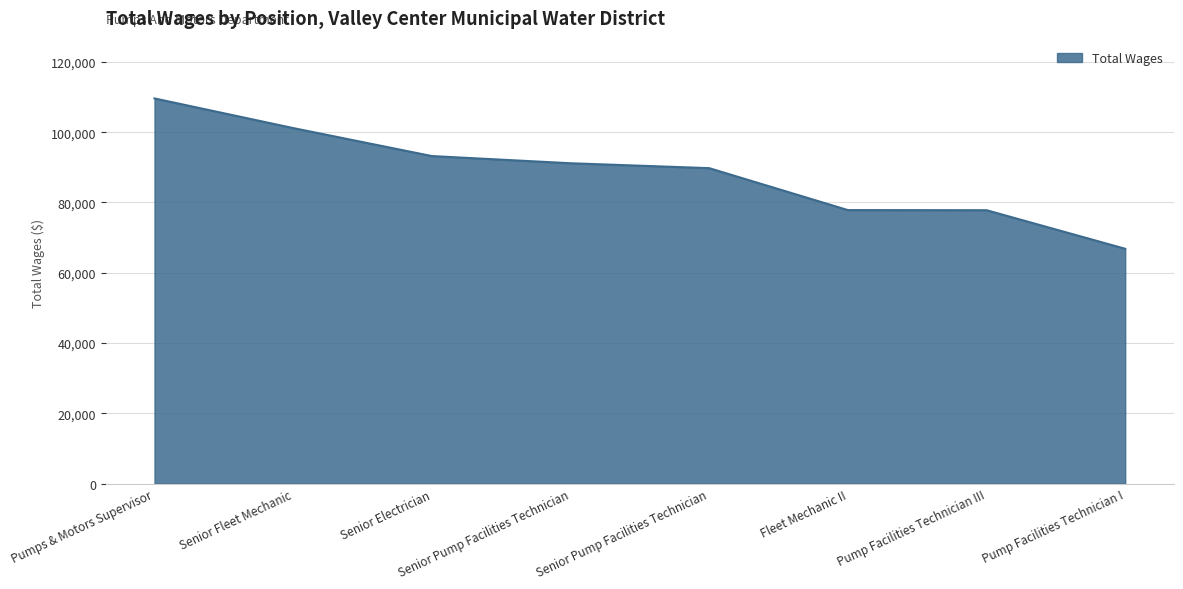

How many distinct data groups are displayed?

1